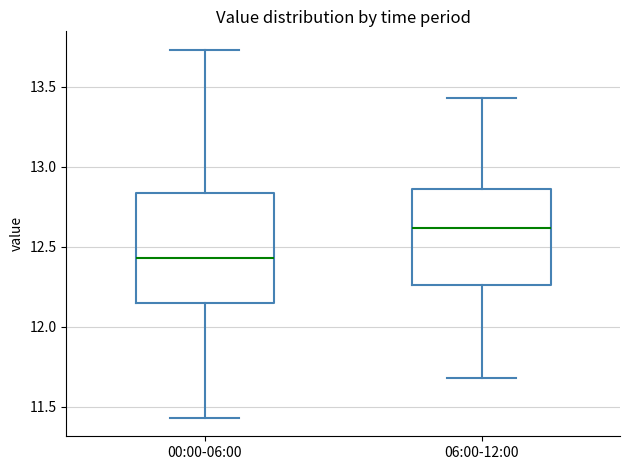

Reading left to right, transcribe this box plot: for each box, give where its median line is, the range the box spans, and where its two whiskers end, as read against the y-axis. The values are not printed on the chart, so give them approximately, as read against the axis.

00:00-06:00: median 12.45, box 12.15 to 12.85, whiskers 11.45 to 13.75
06:00-12:00: median 12.60, box 12.25 to 12.85, whiskers 11.70 to 13.45